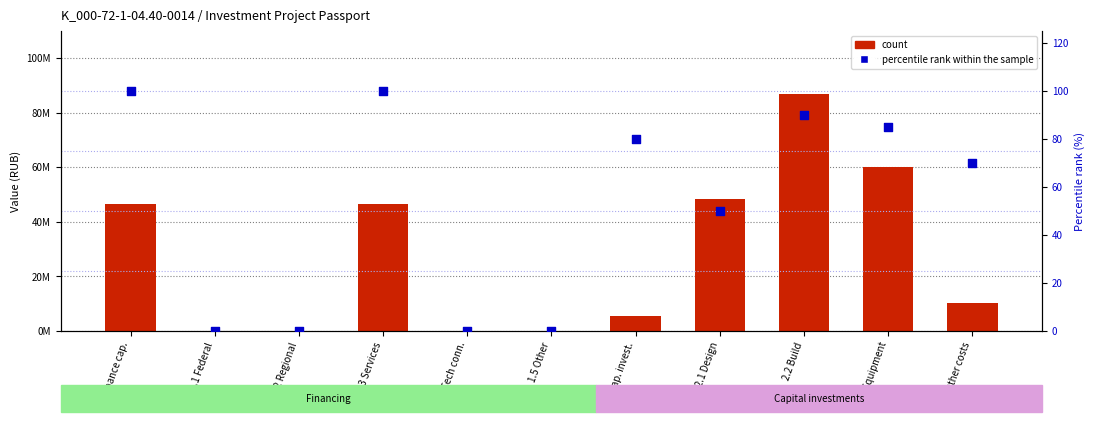

At how many categories does at least one series exceed 47681026?

3